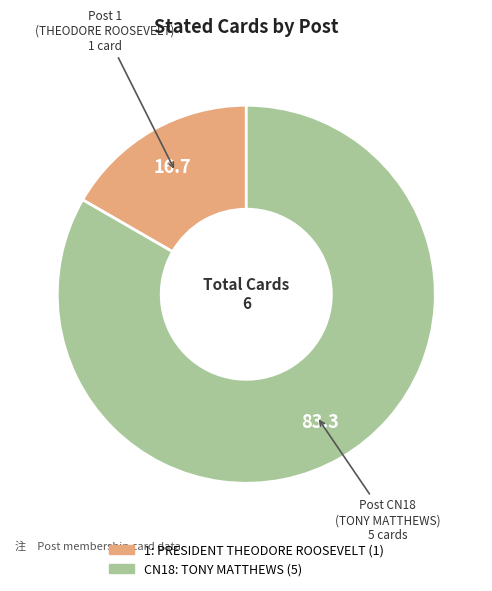

Is there a majority slice in this chart?

Yes